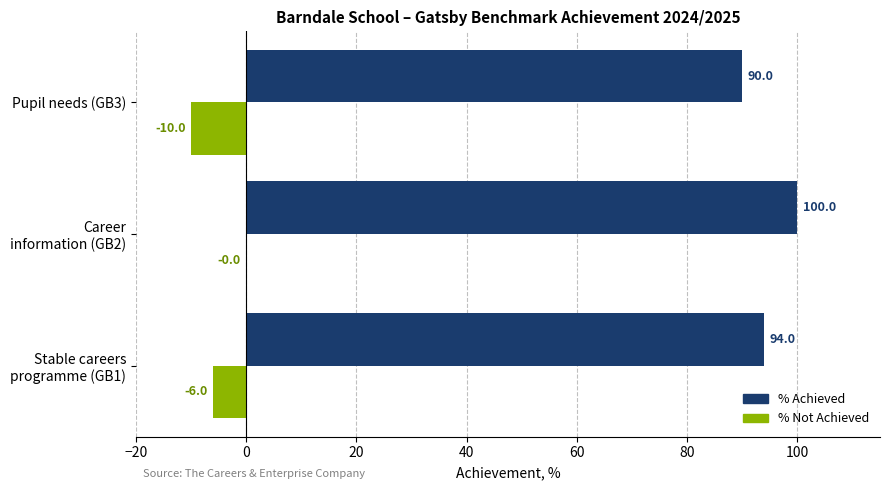

Is it true that % Achieved equals 90 at Pupil needs (GB3)?

True